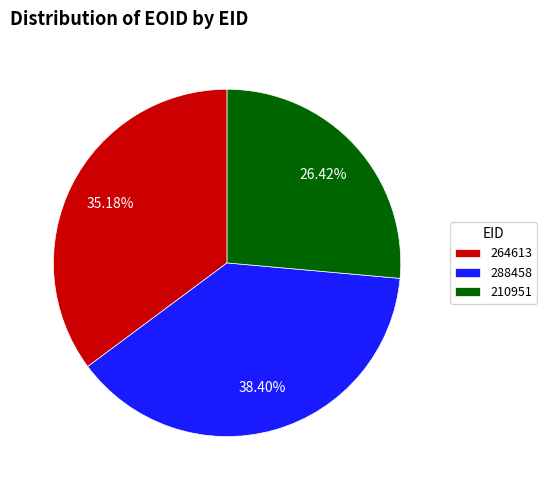

Is there any slice that represents more than half of the pie?

No